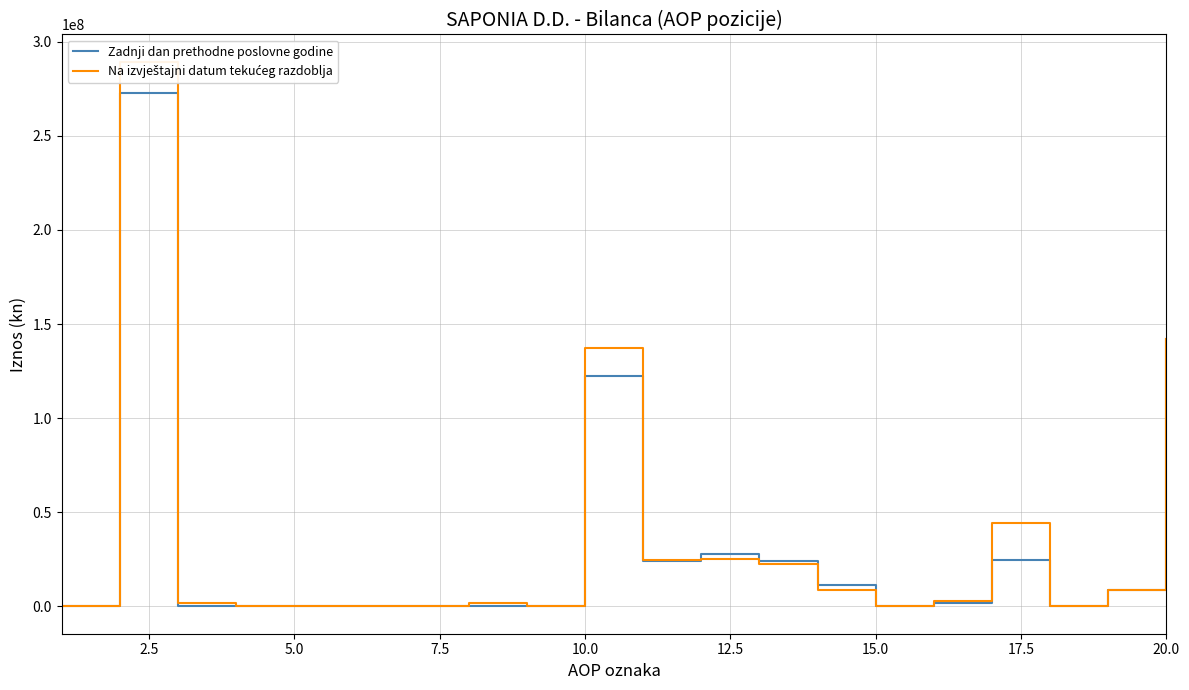

Rank the series by their average value, from lowest to highest.

Zadnji dan prethodne poslovne godine, Na izvještajni datum tekućeg razdoblja